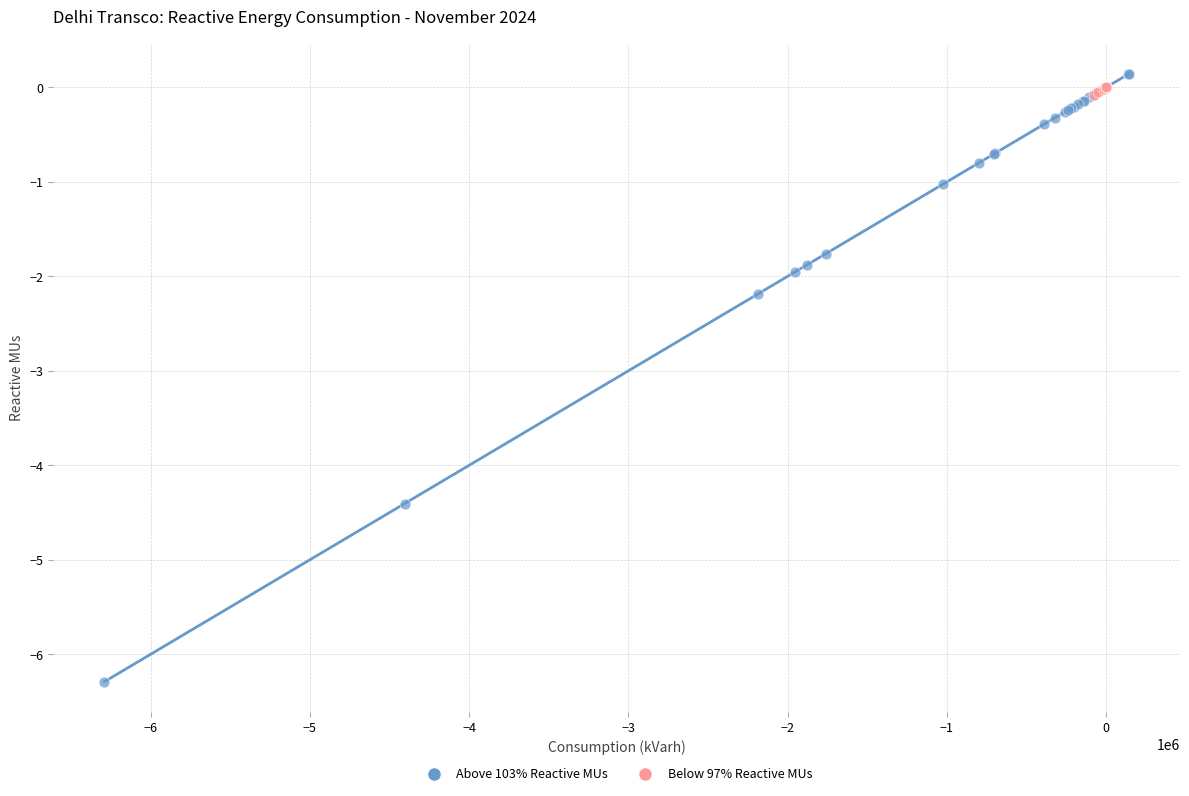

Which series reaches the minimum Y coordinate?

Above 103% Reactive MUs